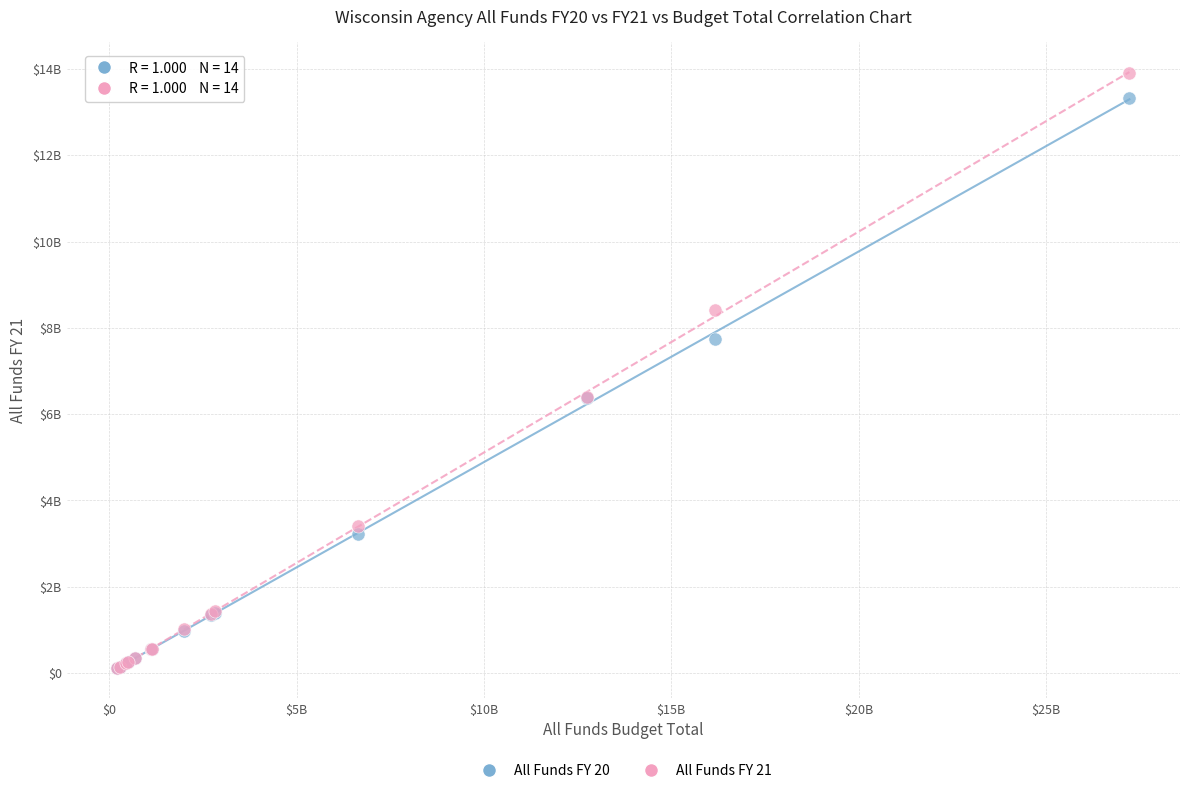

Which series contains the highest Y value?

All Funds FY 21